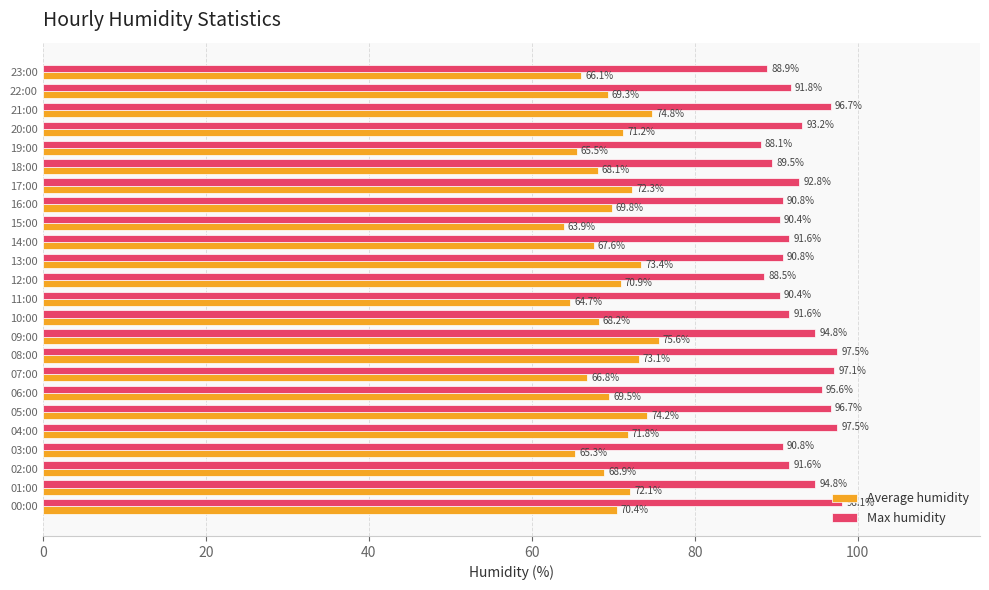

Is it true that Max humidity equals 137.8 at 16:00?

False